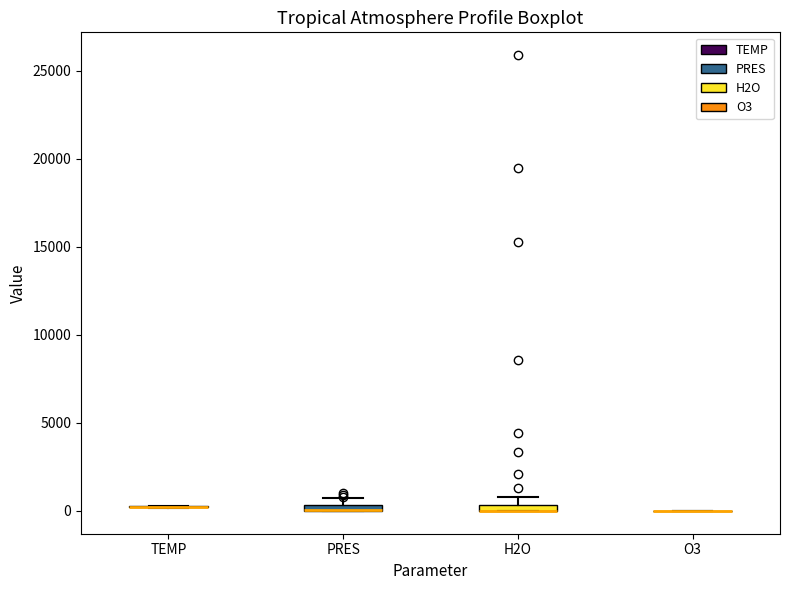

Where is the upper edge of the box for PRES on the y-axis? The values are not printed on the chart, so give them approximately, as read against the axis.

500